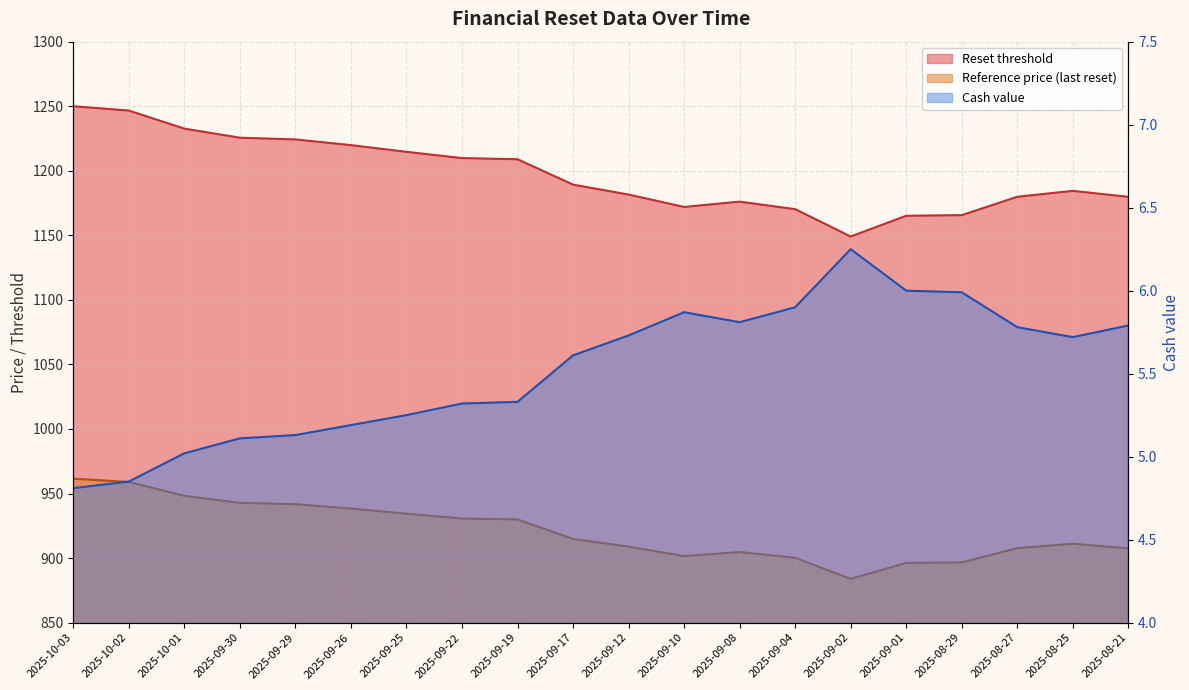

In Reference price (last reset), how many points are lower than both neighbors (excluding endpoints)?

2